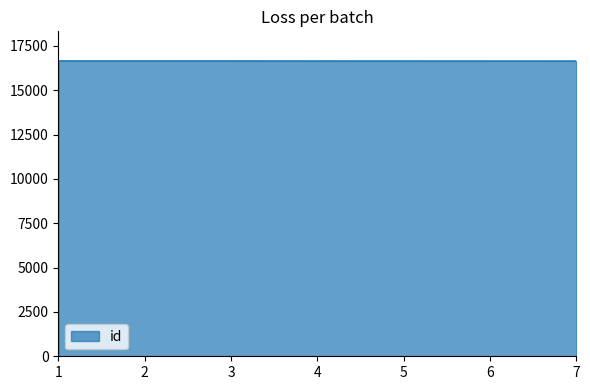

What is the sum of all values?

116571